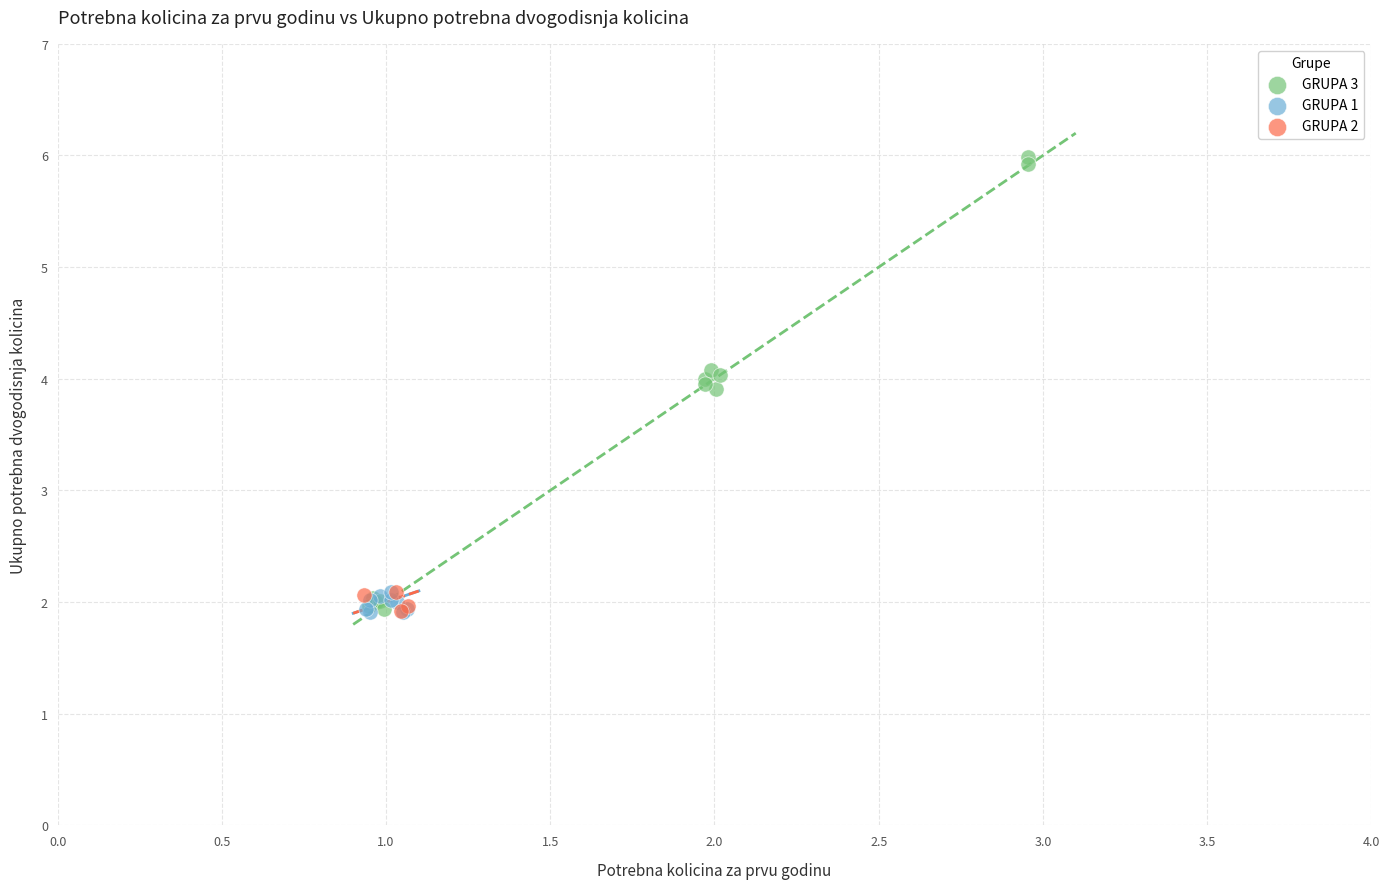

Which series has the largest Y range (max minus min)?

GRUPA 3